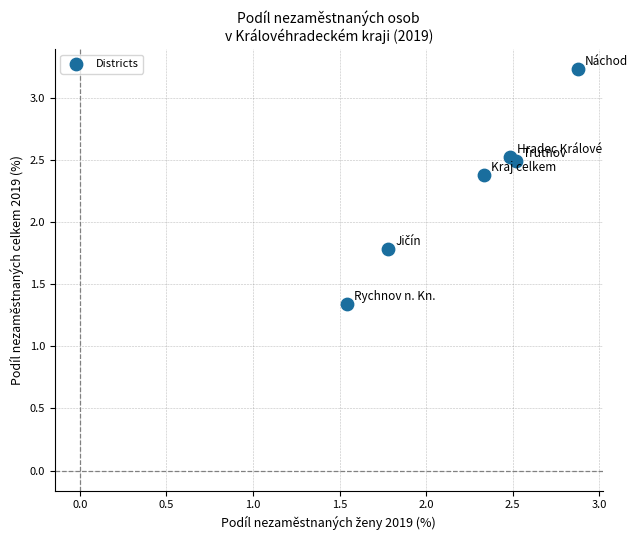

What Y value in the scatter plot is closest to 2?

1.8